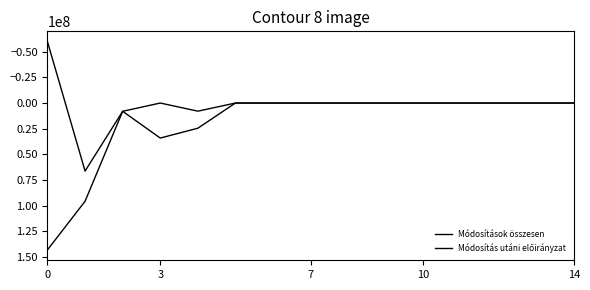

What is the minimum value shown in the chart?

-59732473